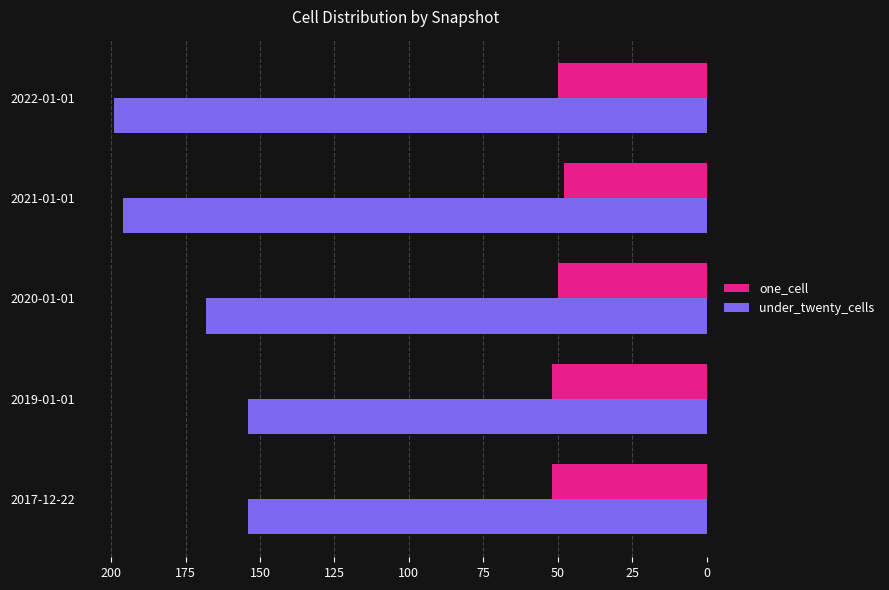

Is the value of one_cell at 2020-01-01 greater than the value of under_twenty_cells at 2017-12-22?

No